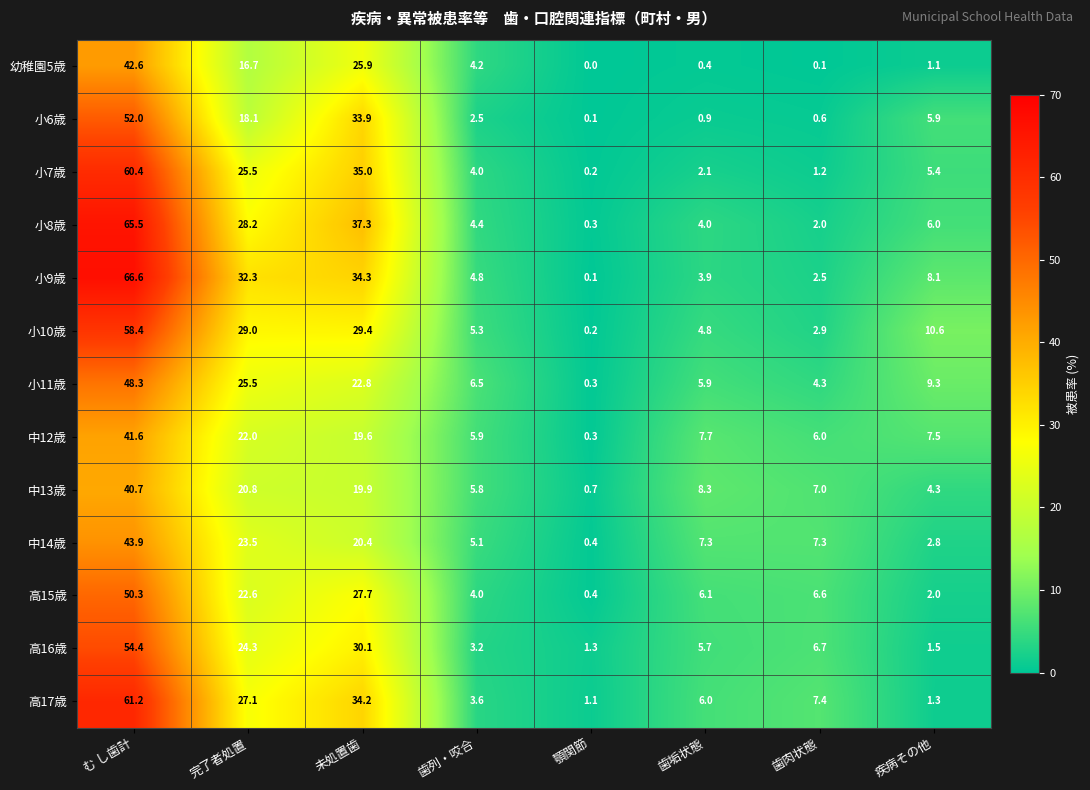

At which label does 小9歳 first exceed 8?

む し歯計